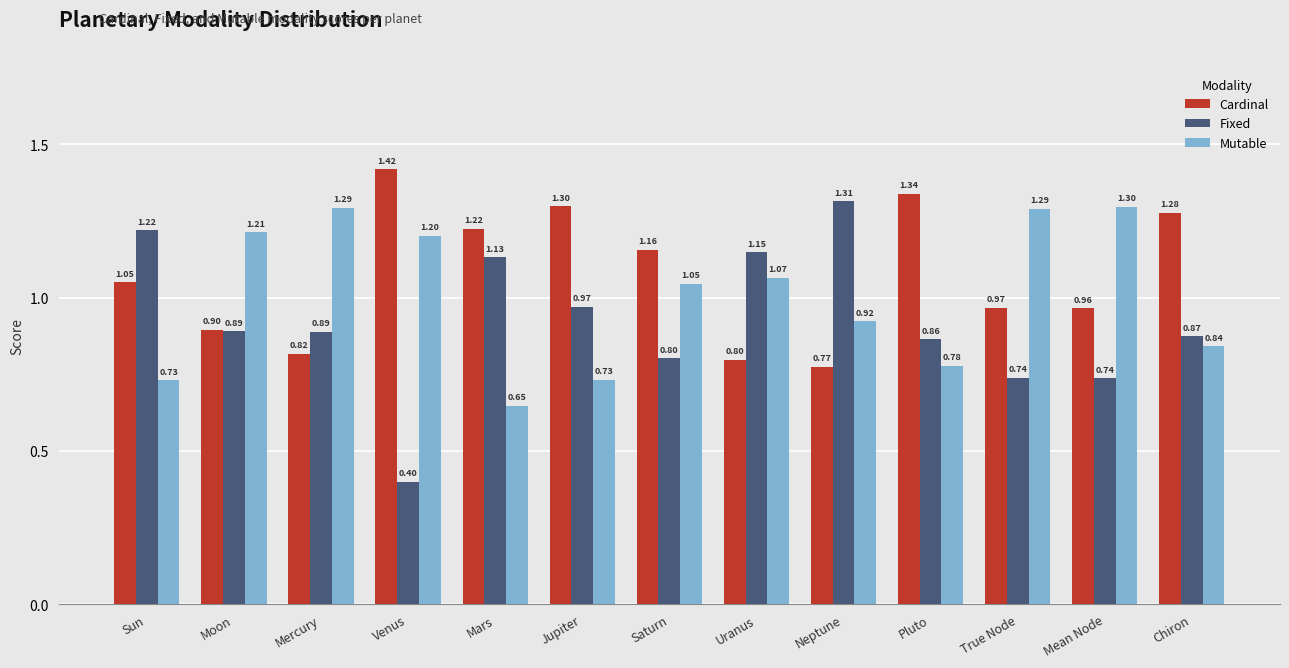

Which series has the widest spread of values?

Fixed